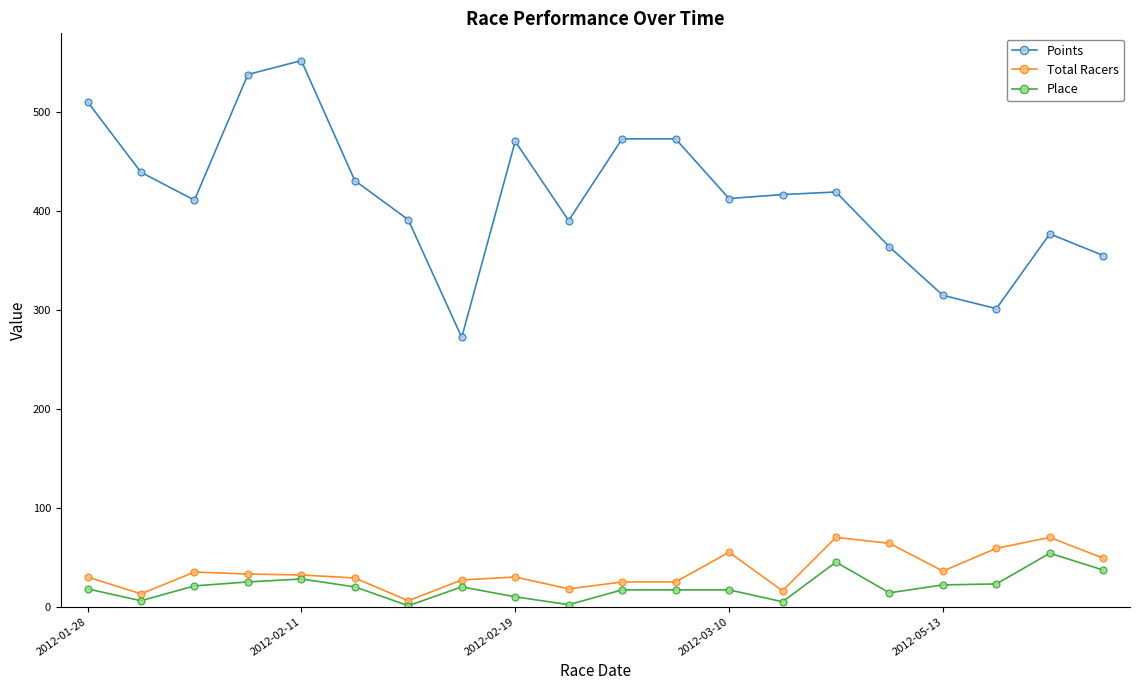

True or false: Total Racers and Points cross at least once.

False